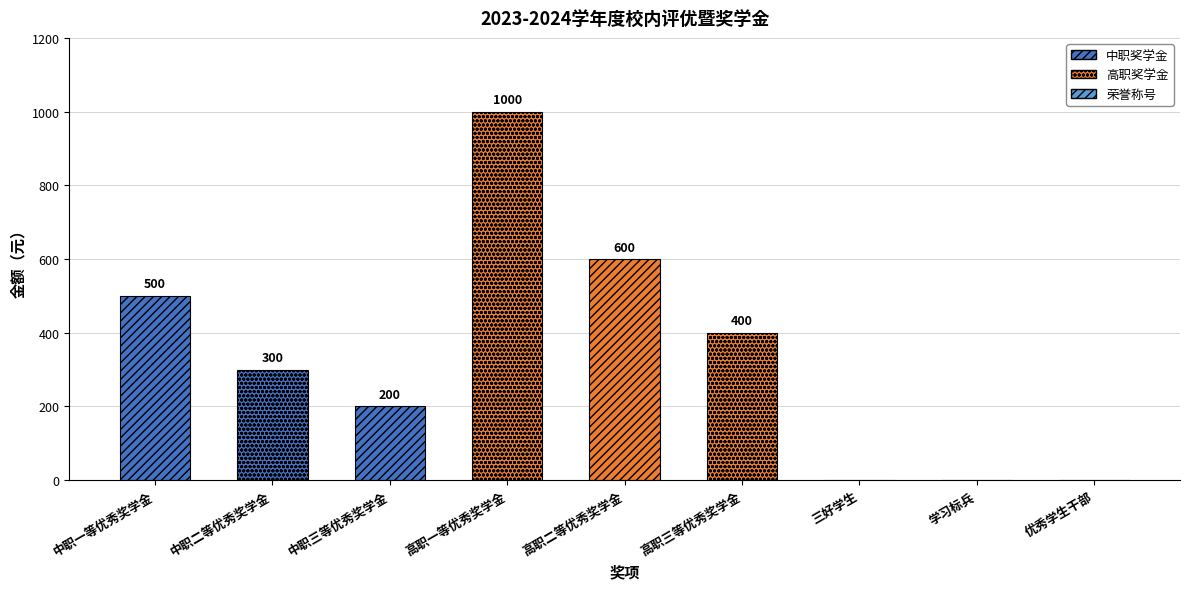

Approximately how many times larger is the value at 高职二等优秀奖学金 compared to 高职三等优秀奖学金?

1.5